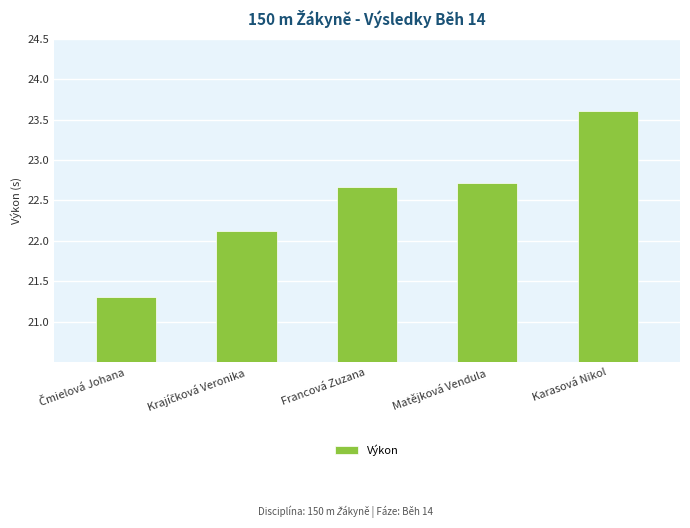

At which category does the chart reach its peak across all series?

Karasová Nikol